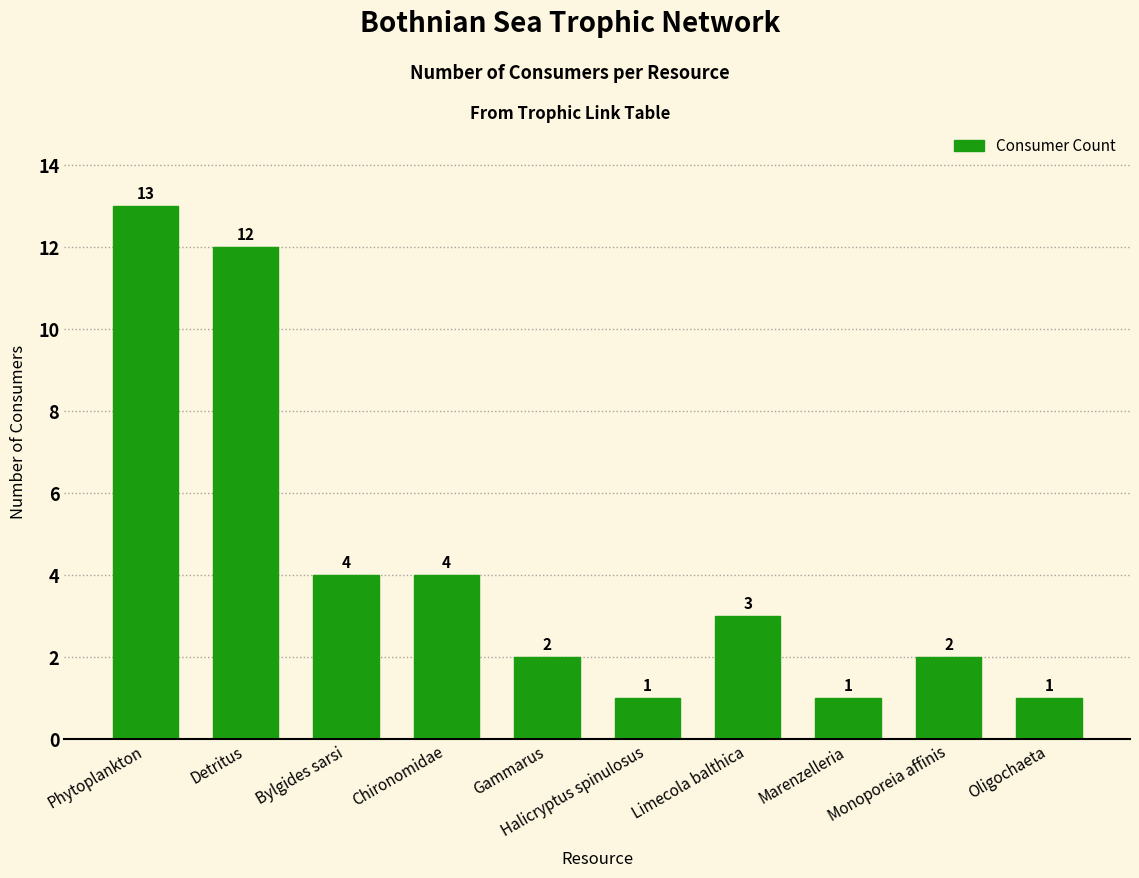

Reading right to left, extract all data points from this chart.

Oligochaeta=1	Monoporeia affinis=2	Marenzelleria=1	Limecola balthica=3	Halicryptus spinulosus=1	Gammarus=2	Chironomidae=4	Bylgides sarsi=4	Detritus=12	Phytoplankton=13